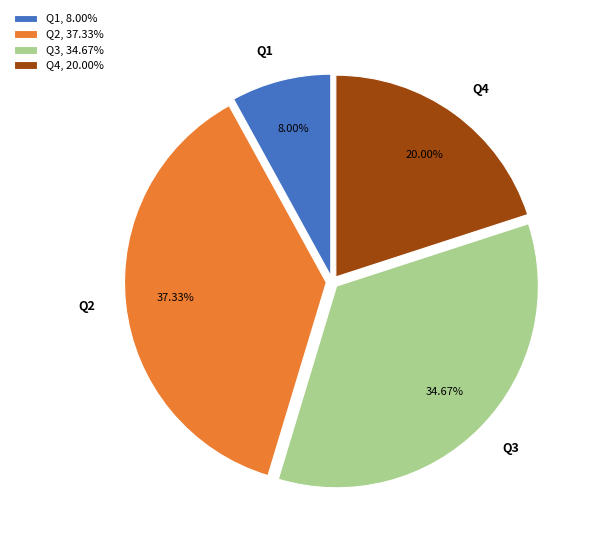

To the nearest percent, what portion does Q4 represent?

20%